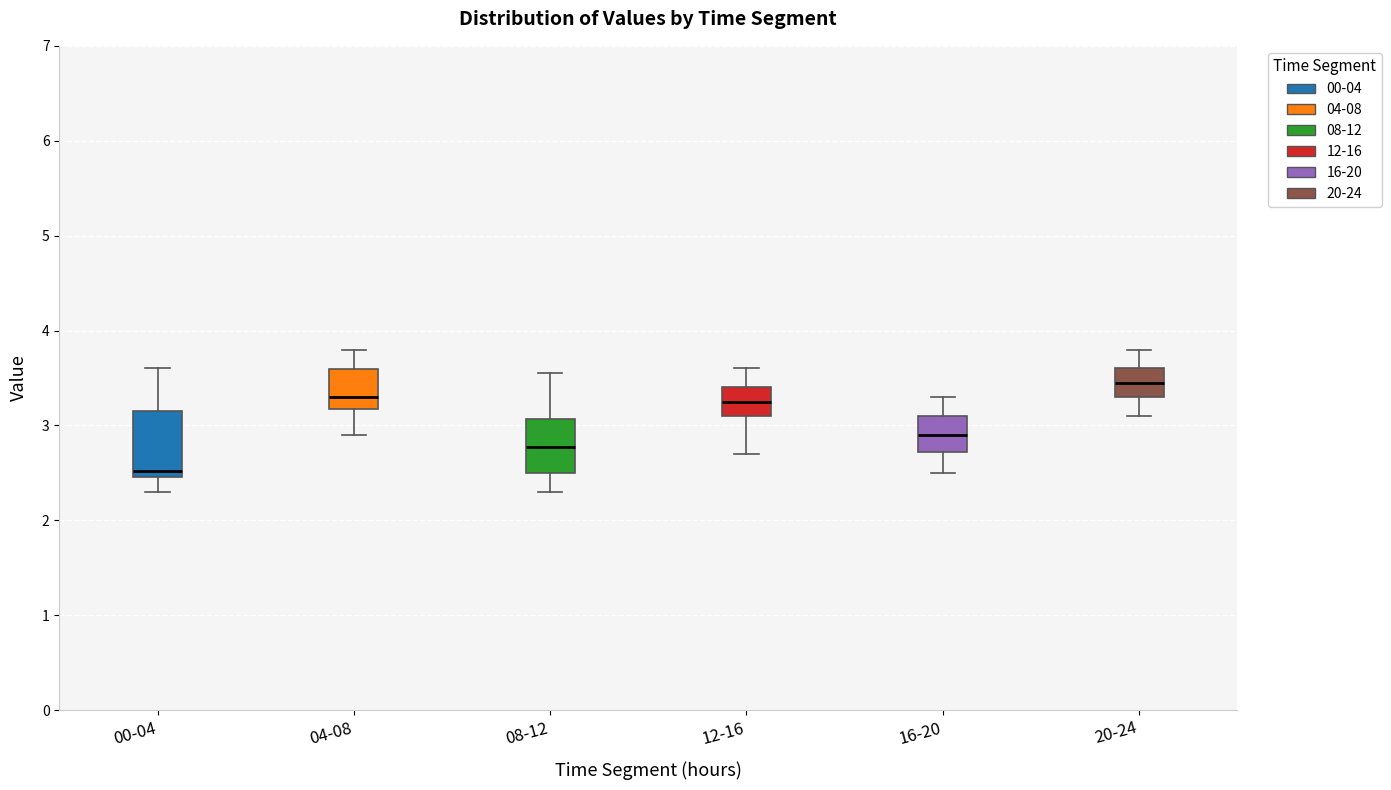

Which box has the highest median line?

20-24